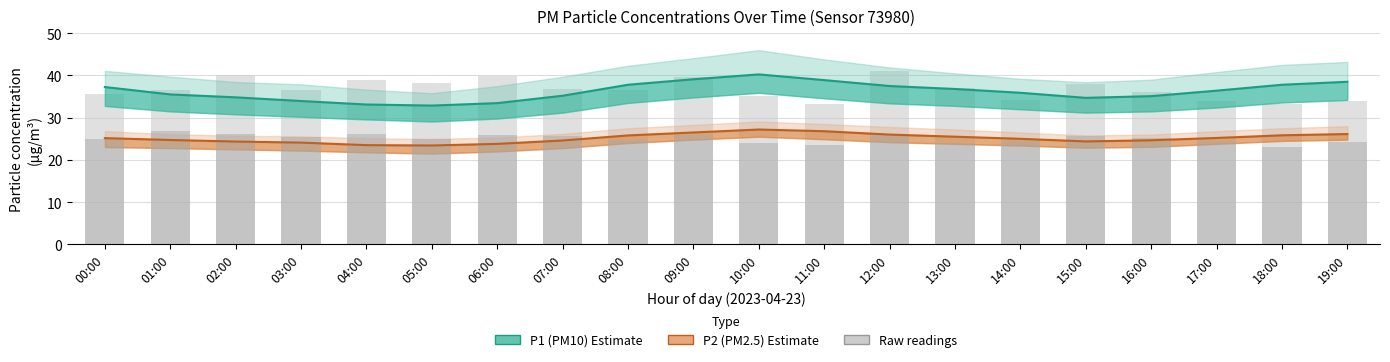

Reading left to right, extract all data points from this chart.

P1 (PM10): 37.3	35.5	34.8	34.0	33.1	32.9	33.5	35.2	37.8	39.1	40.2	38.9	37.5	36.8	35.9	34.7	35.1	36.4	37.8	38.5
P2 (PM2.5): 25.2	24.7	24.4	24.1	23.5	23.4	23.8	24.6	25.8	26.5	27.2	26.8	26.0	25.5	25.0	24.4	24.6	25.2	25.8	26.1
P1 raw: 35.6	36.6	40.0	36.6	39.0	38.3	40.0	36.8	36.6	39.7	35.0	33.3	41.1	37.0	34.1	37.9	36.0	34.0	33.1	34.0
P2 raw: 25.0	26.8	26.2	25.4	26.1	25.1	25.8	25.6	24.6	25.8	24.1	23.5	26.1	24.1	24.4	25.6	25.2	24.4	23.1	24.1